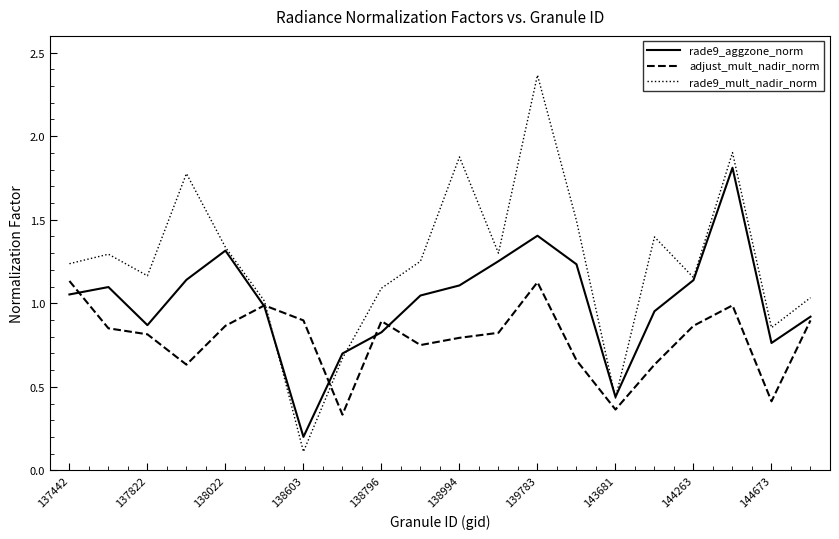

Which series has the largest total across all categories?

rade9_mult_nadir_norm